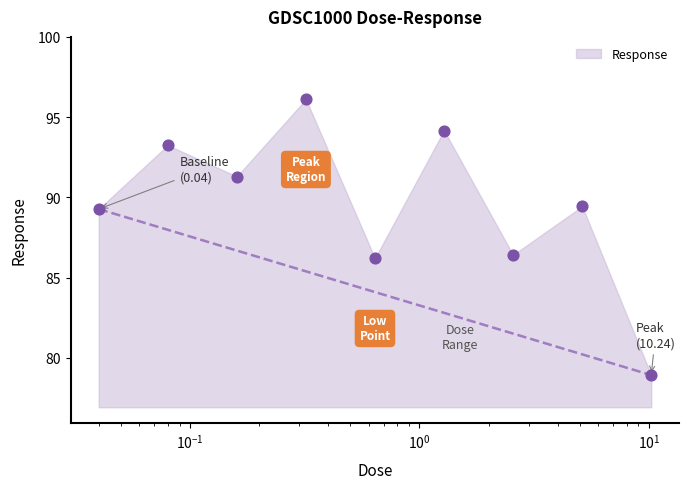

What is the change in value from 0.16 to 0.64?

-5.1